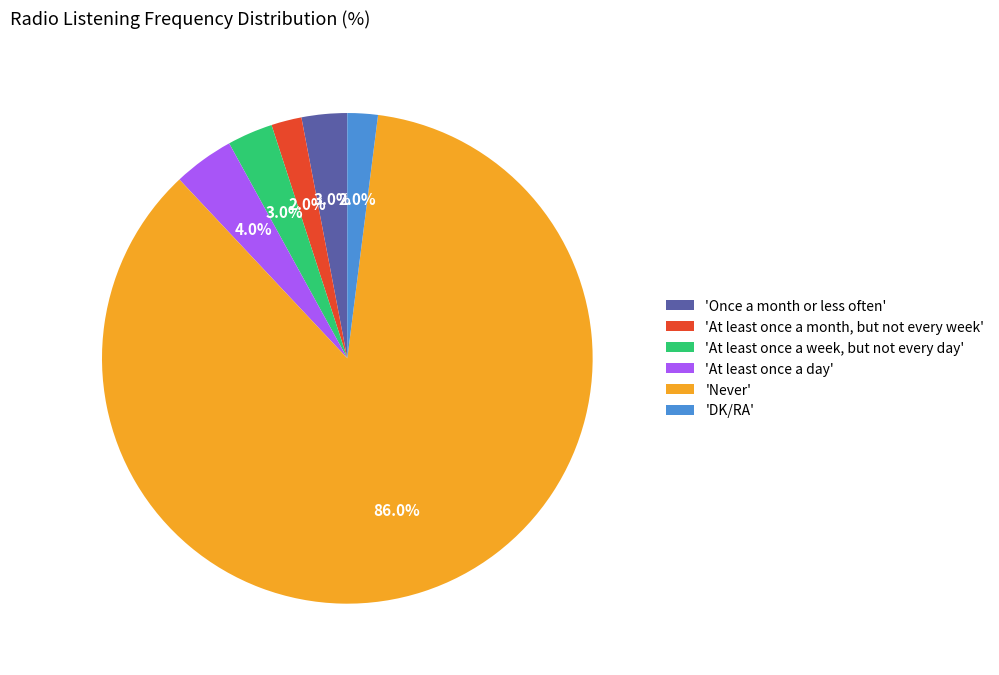

What is the majority slice?

'Never'